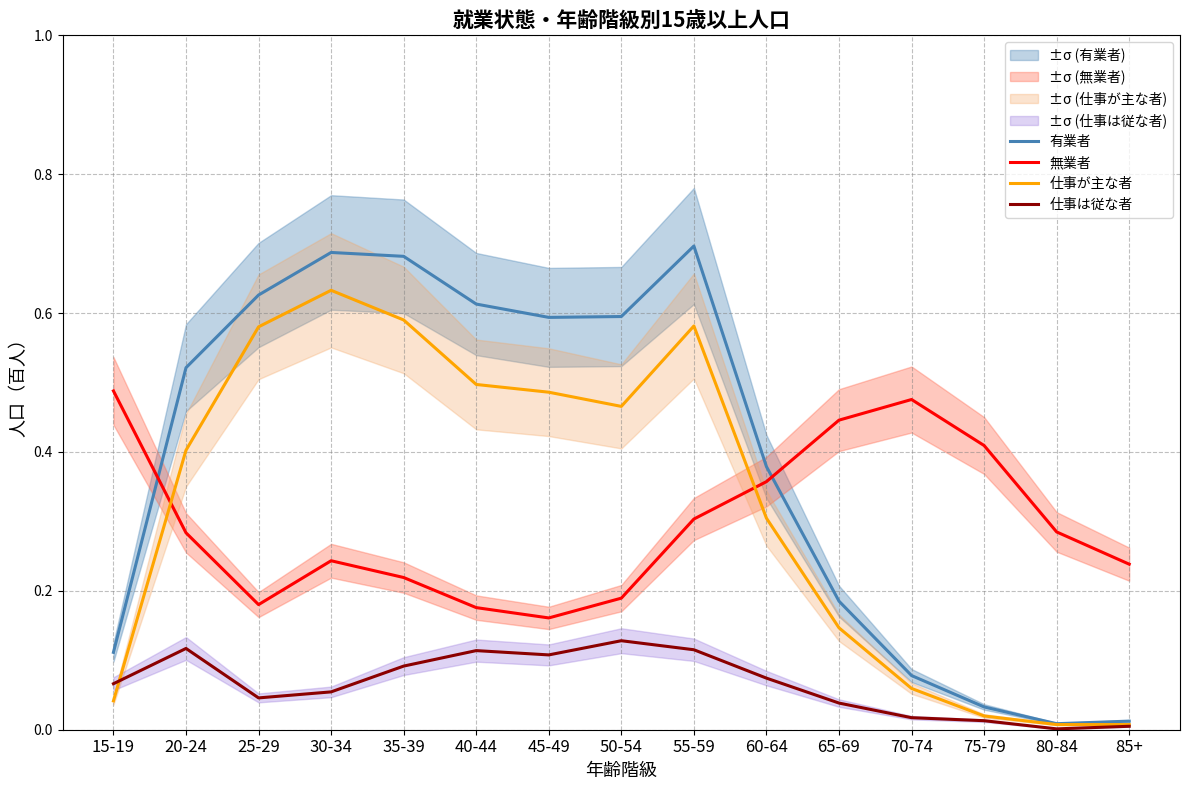

At 60-64, list the series in order from smallest to largest.

仕事は従な者, 仕事が主な者, 無業者, 有業者